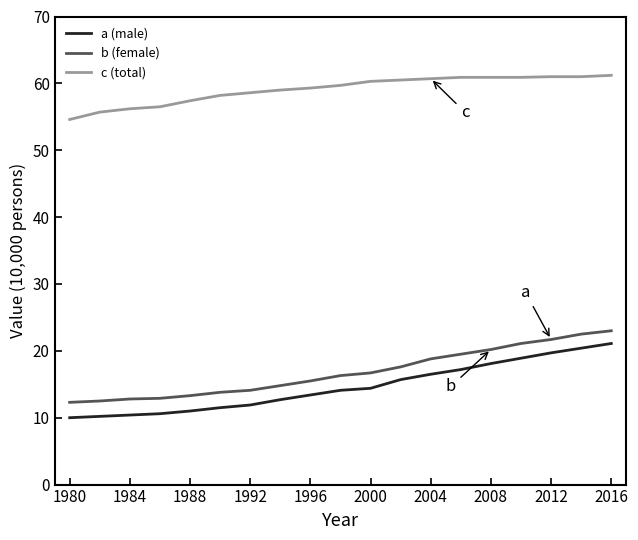

Which series has the widest spread of values?

a (male)